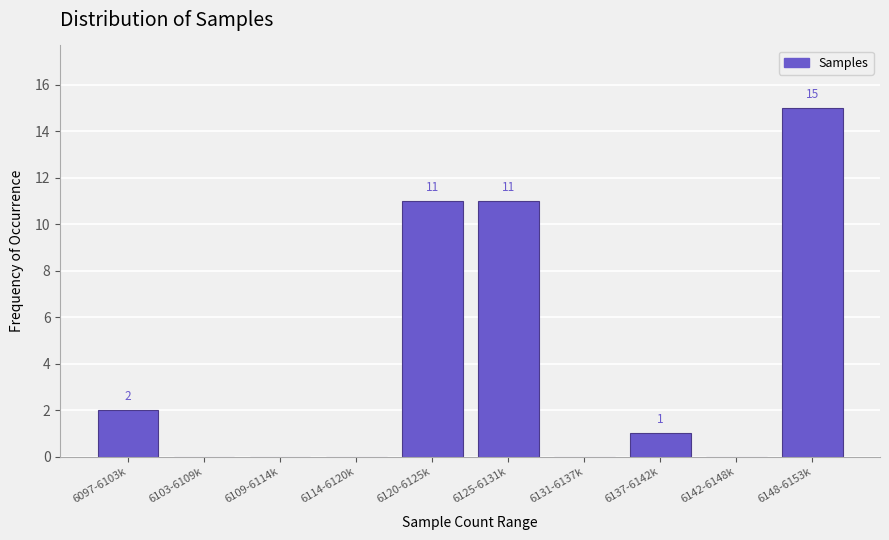

Reading left to right, extract all data points from this chart.

6097-6103k=2	6103-6109k=0	6109-6114k=0	6114-6120k=0	6120-6125k=11	6125-6131k=11	6131-6137k=0	6137-6142k=1	6142-6148k=0	6148-6153k=15